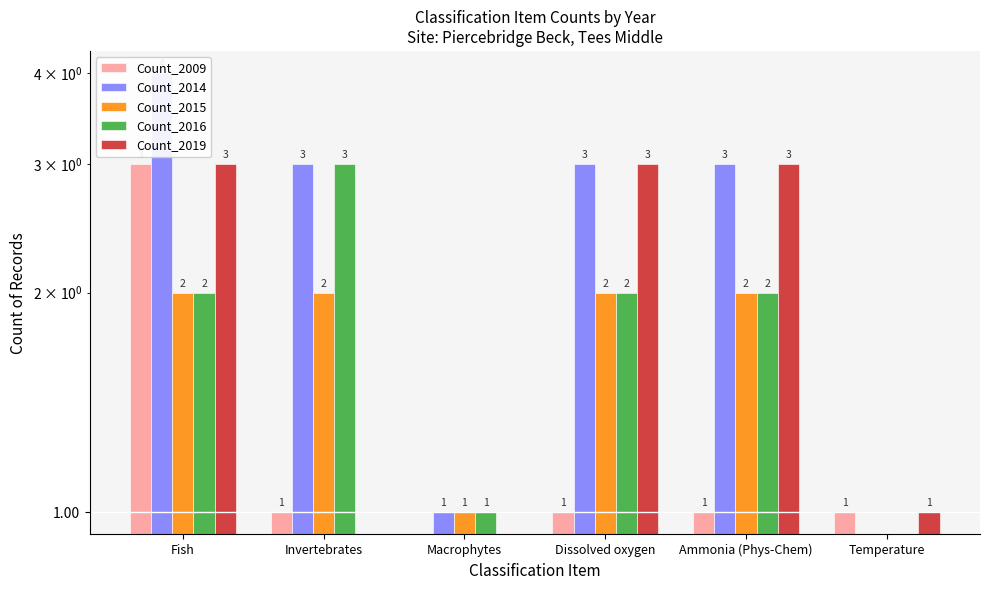

What is the total value across all series at Dissolved oxygen?

11